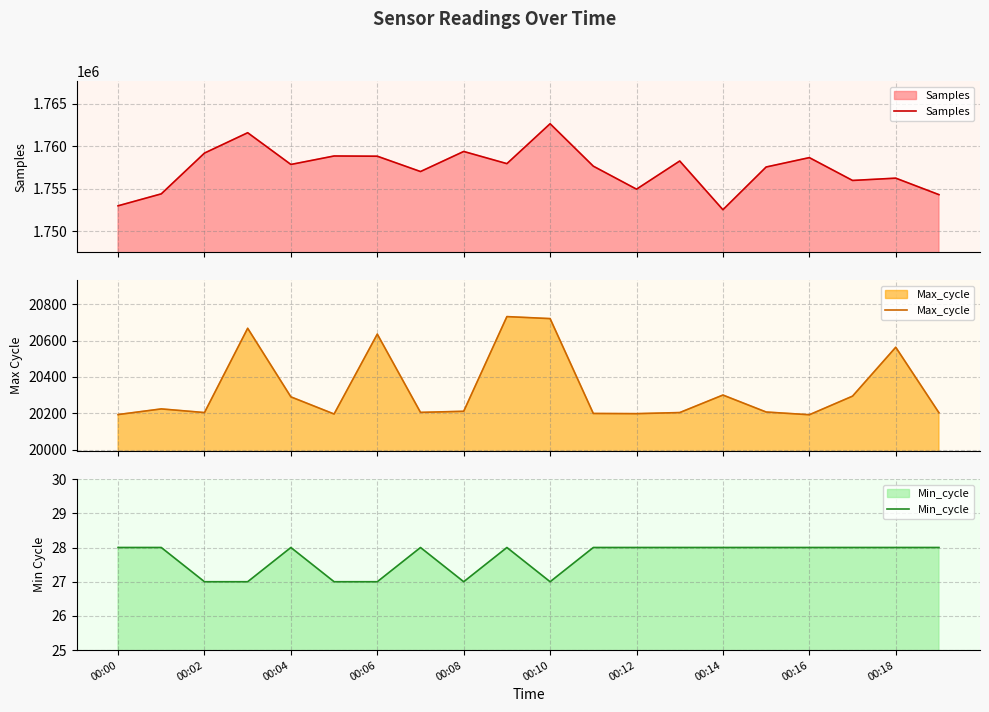

What are all the series names shown in the legend?

Samples, Max_cycle, Min_cycle